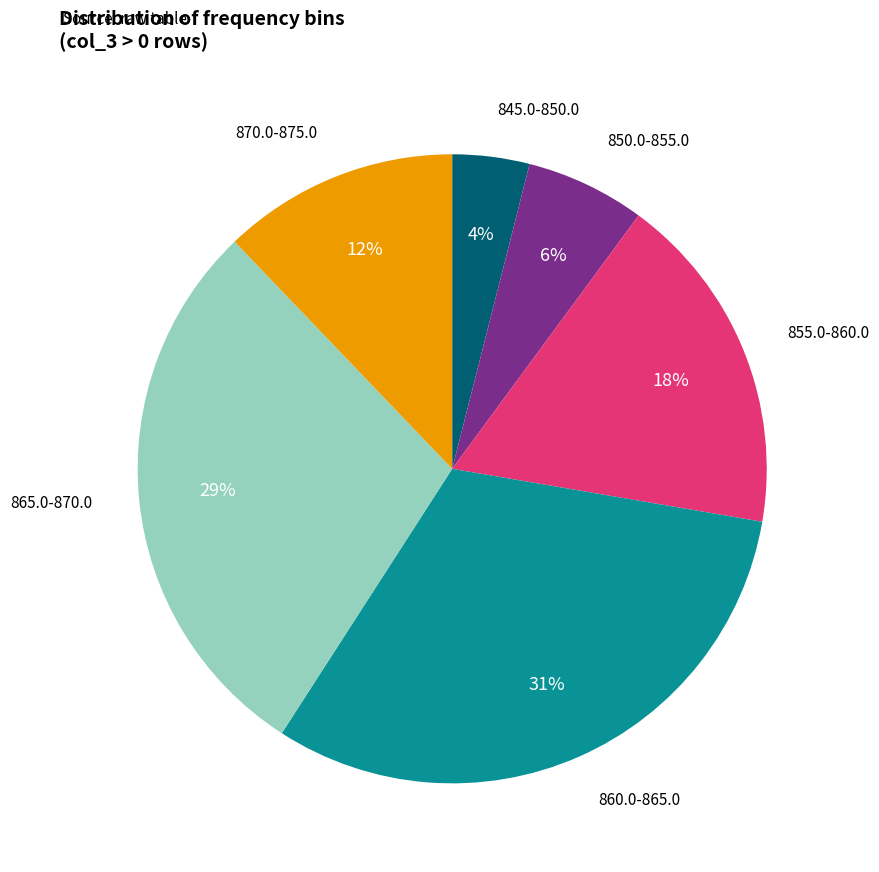

How many segments does this pie chart have?

6